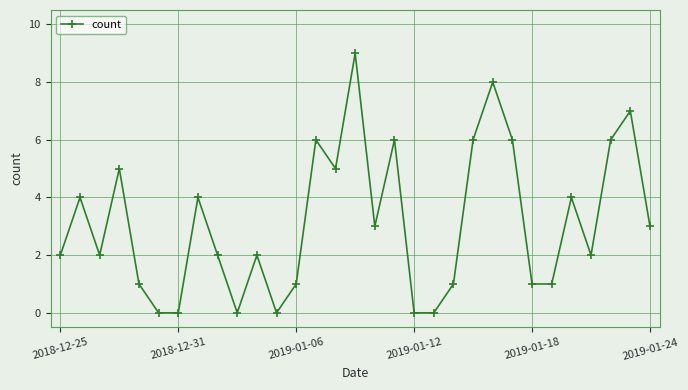

How many points are higher than both their immediate neighbors (excluding endpoints)?

10